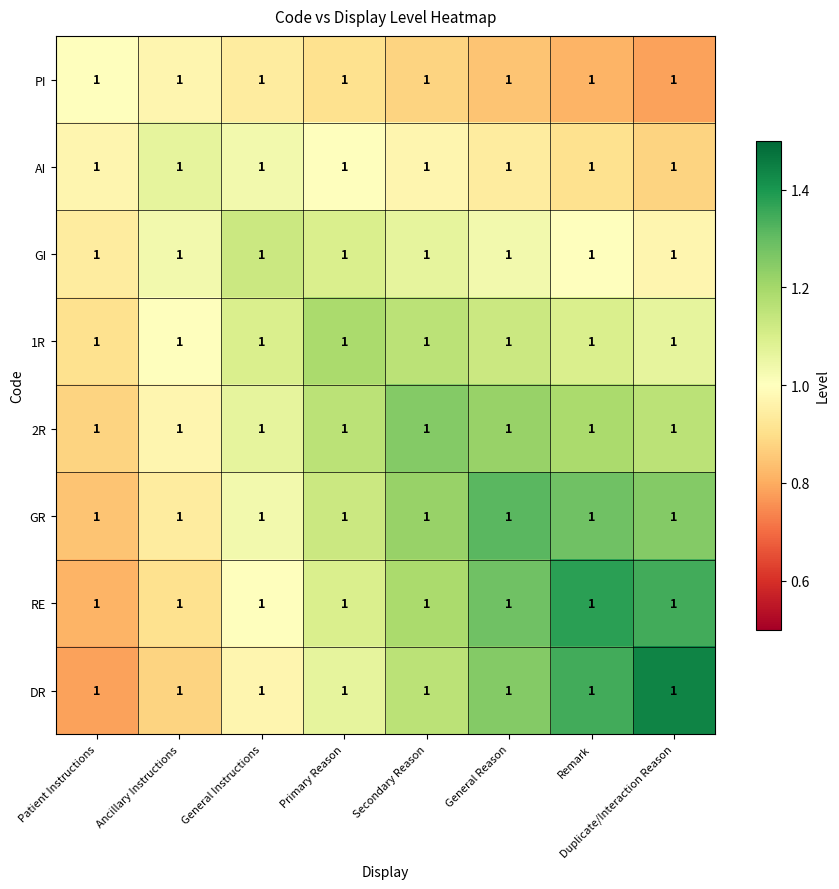

What is the lowest value of the 2R series?

0.9